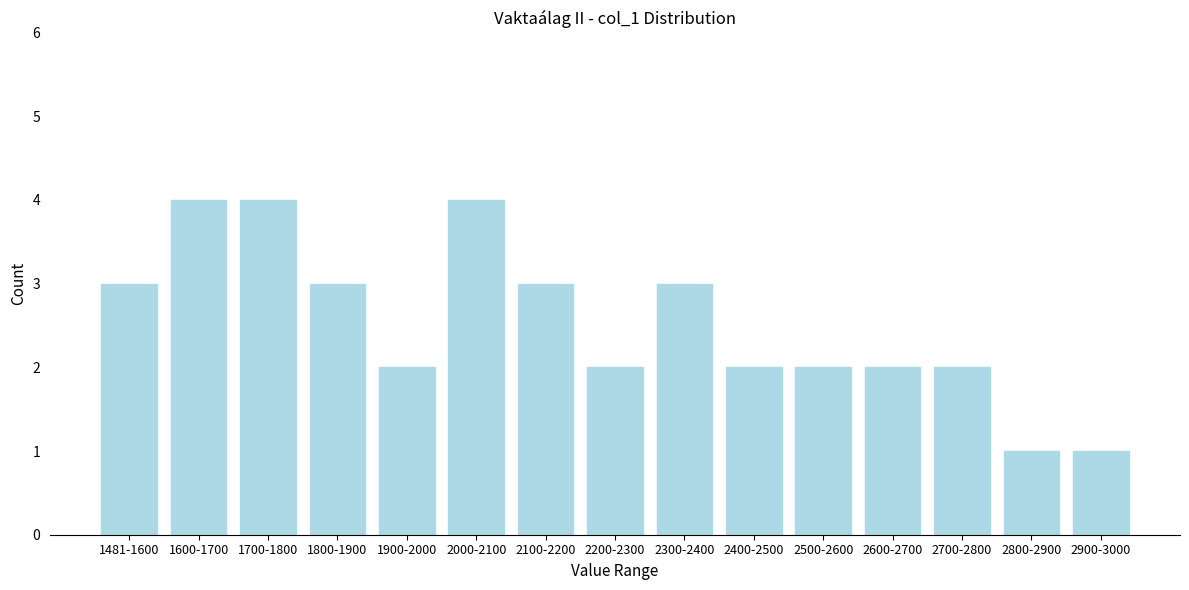

Reading right to left, what are all the values shown in this chart?

2900-3000=1	2800-2900=1	2700-2800=2	2600-2700=2	2500-2600=2	2400-2500=2	2300-2400=3	2200-2300=2	2100-2200=3	2000-2100=4	1900-2000=2	1800-1900=3	1700-1800=4	1600-1700=4	1481-1600=3